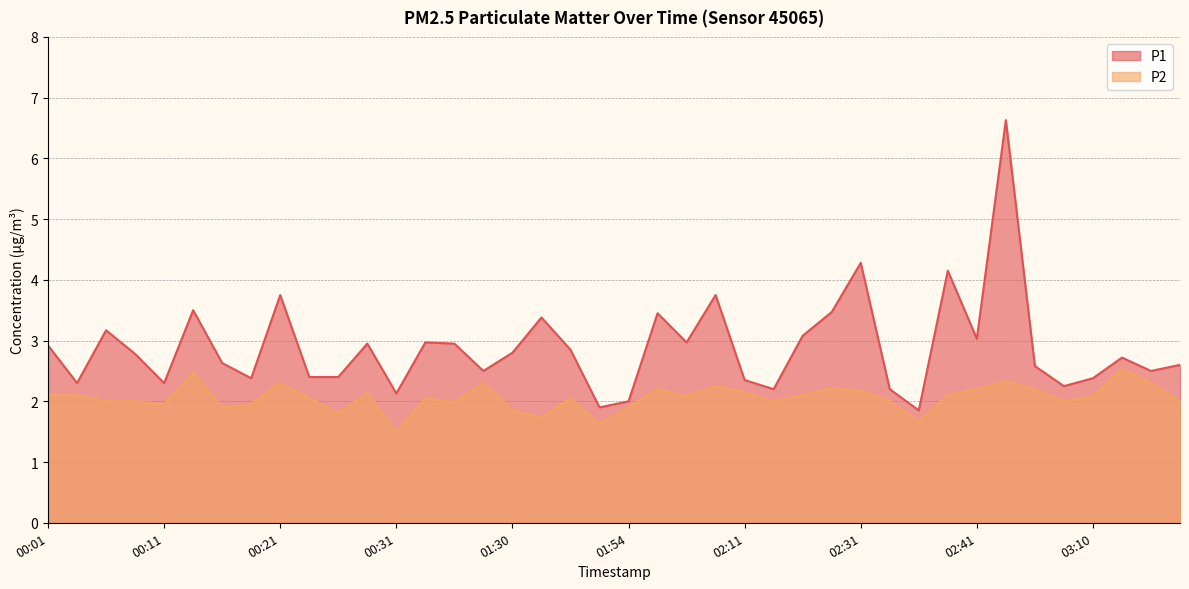

The P2 series shows 3.0 at 01:39. True or false?

False